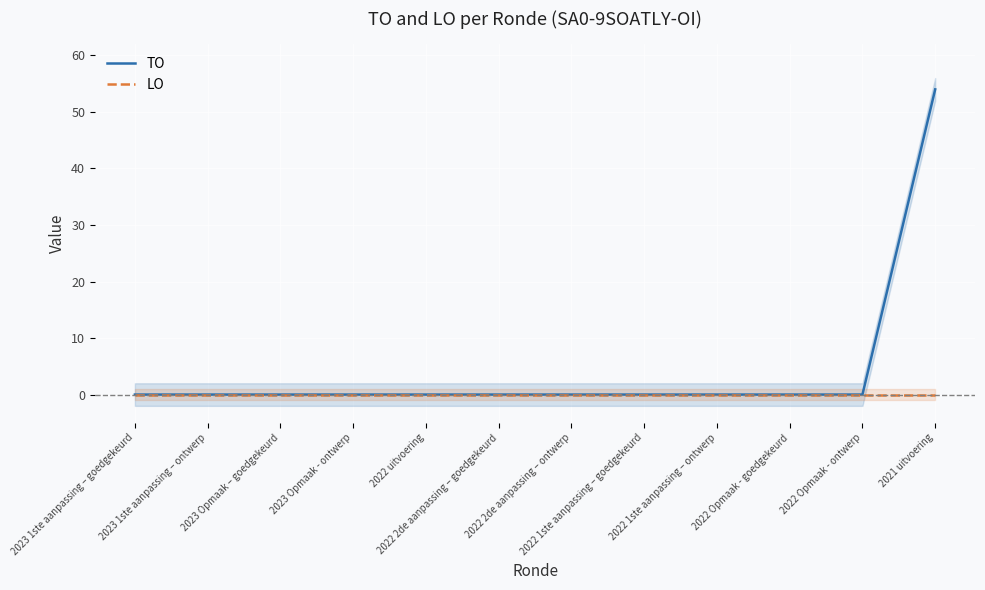

Which label corresponds to the largest value in the chart?

2021 uitvoering